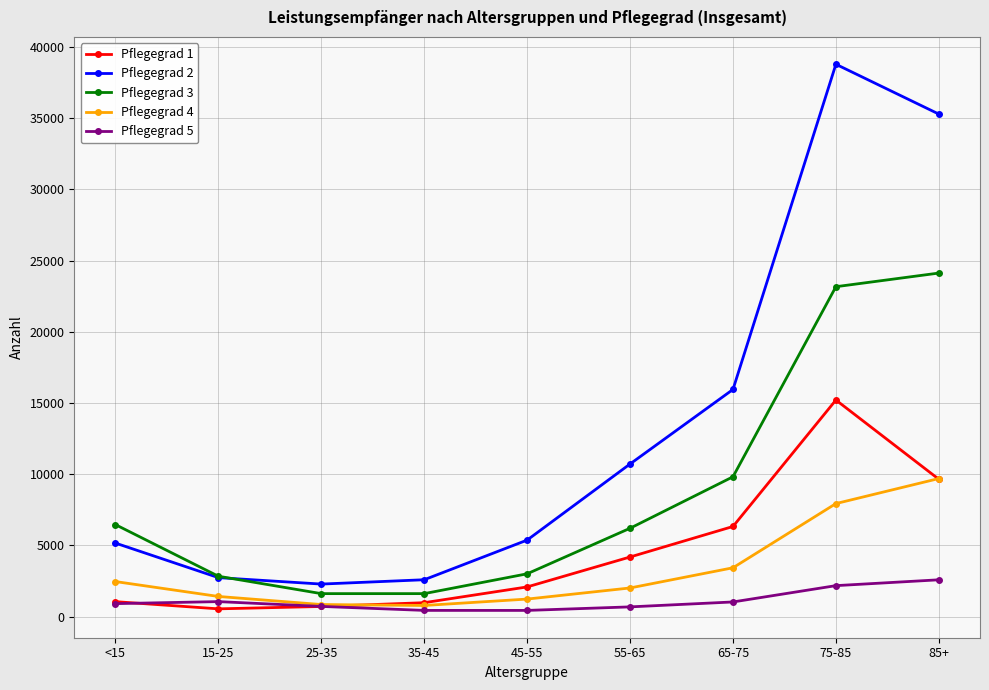

After their last crossing, which series has the higher values: Pflegegrad 2 or Pflegegrad 3?

Pflegegrad 2